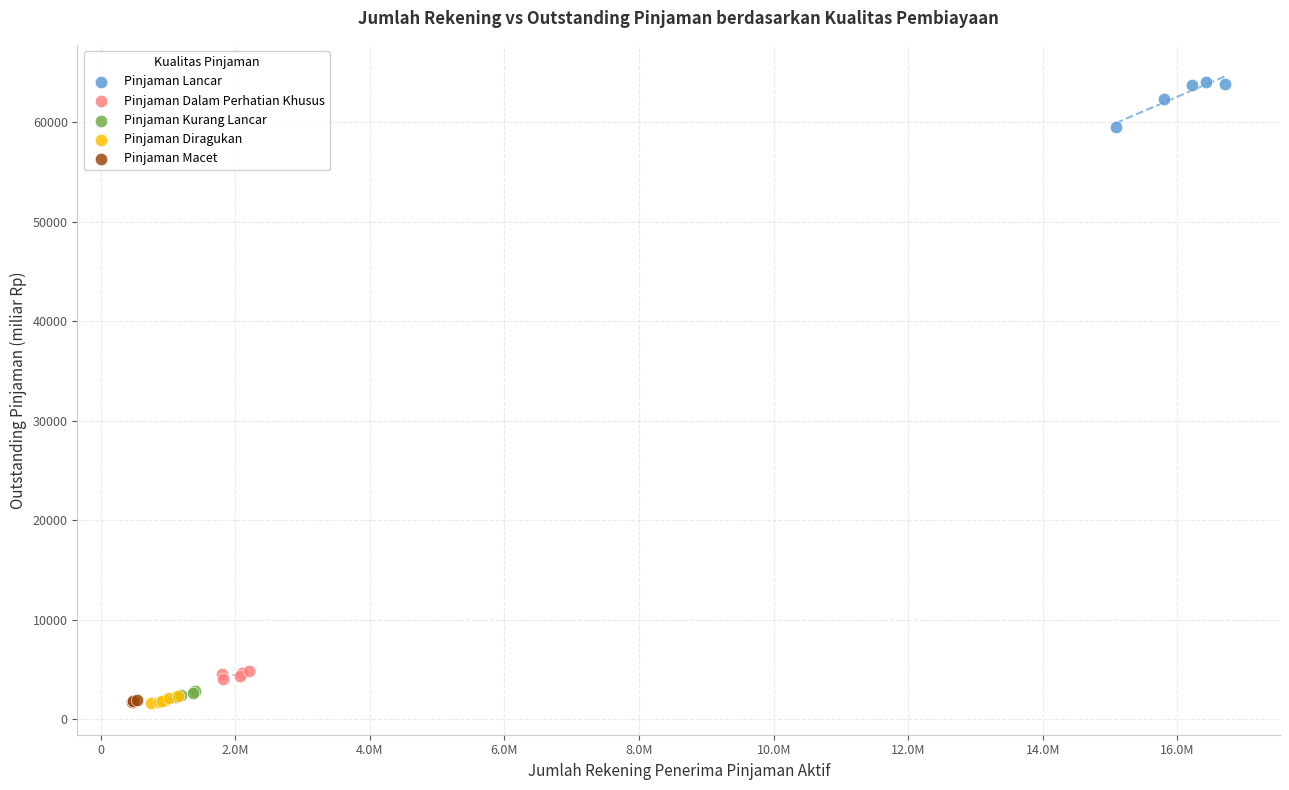

Which series has the widest spread of Y values?

Pinjaman Lancar